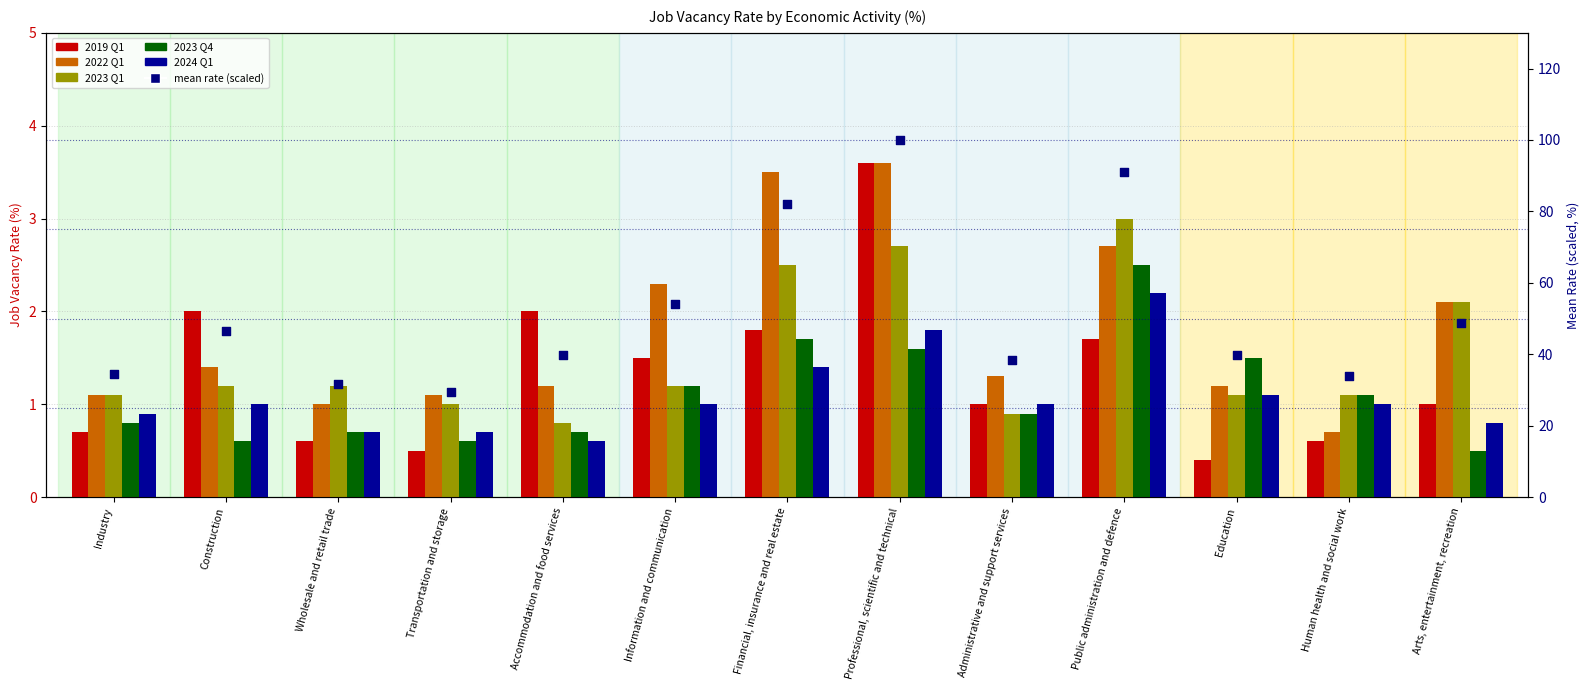

What are all the series names shown in the legend?

2019 Q1, 2022 Q1, 2023 Q1, 2023 Q4, 2024 Q1, mean rate (scaled)